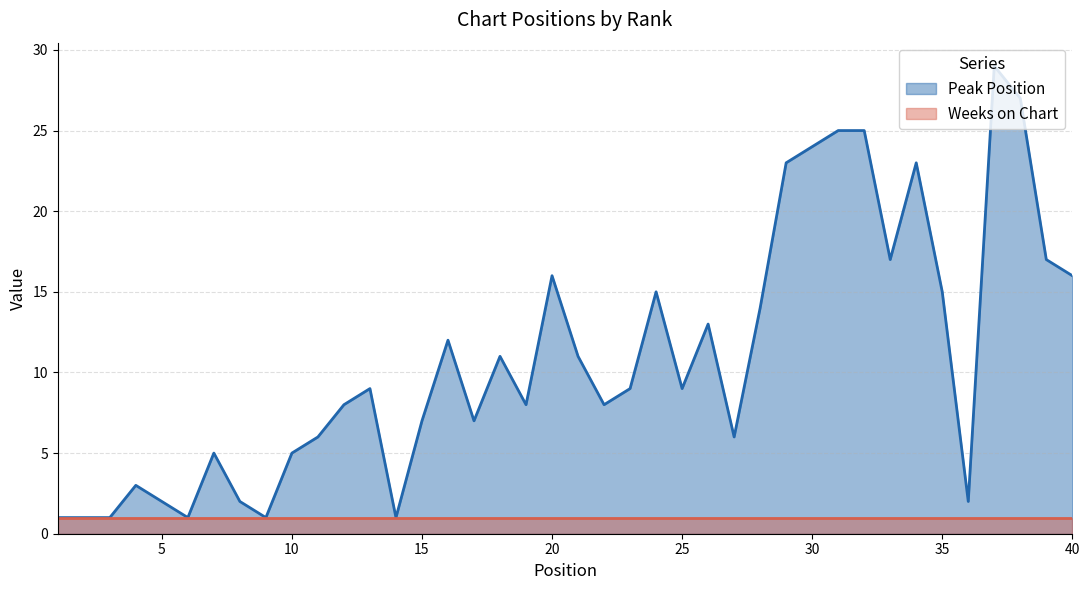

What is the average value?

11